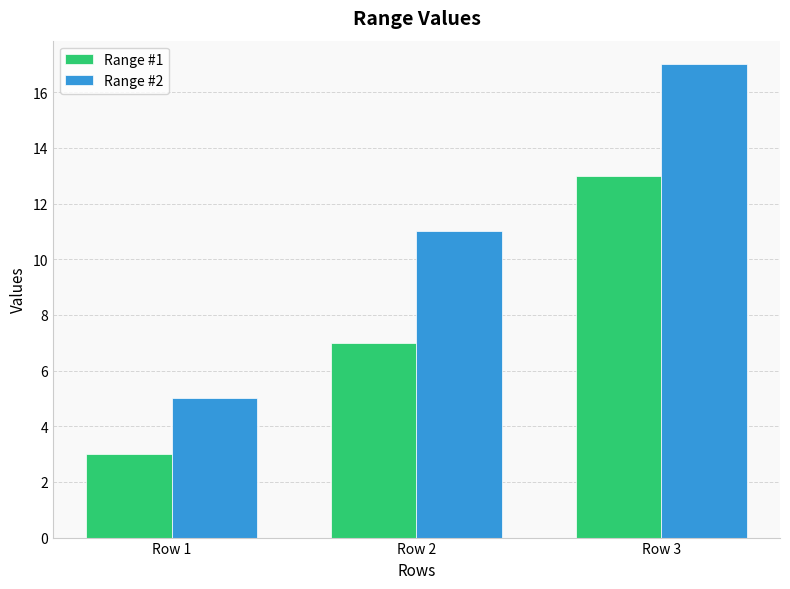

How many distinct data groups are displayed?

2